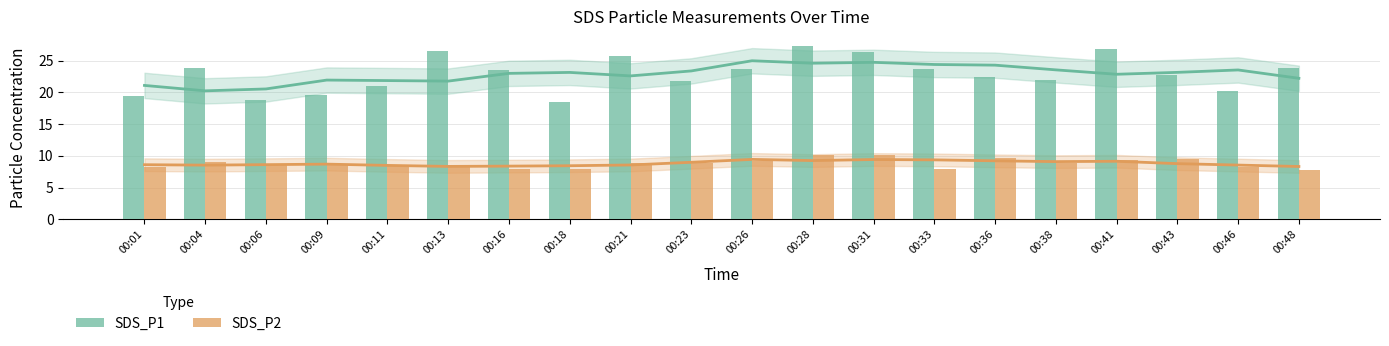

Between 00:18 and 00:01, which is larger?

00:01